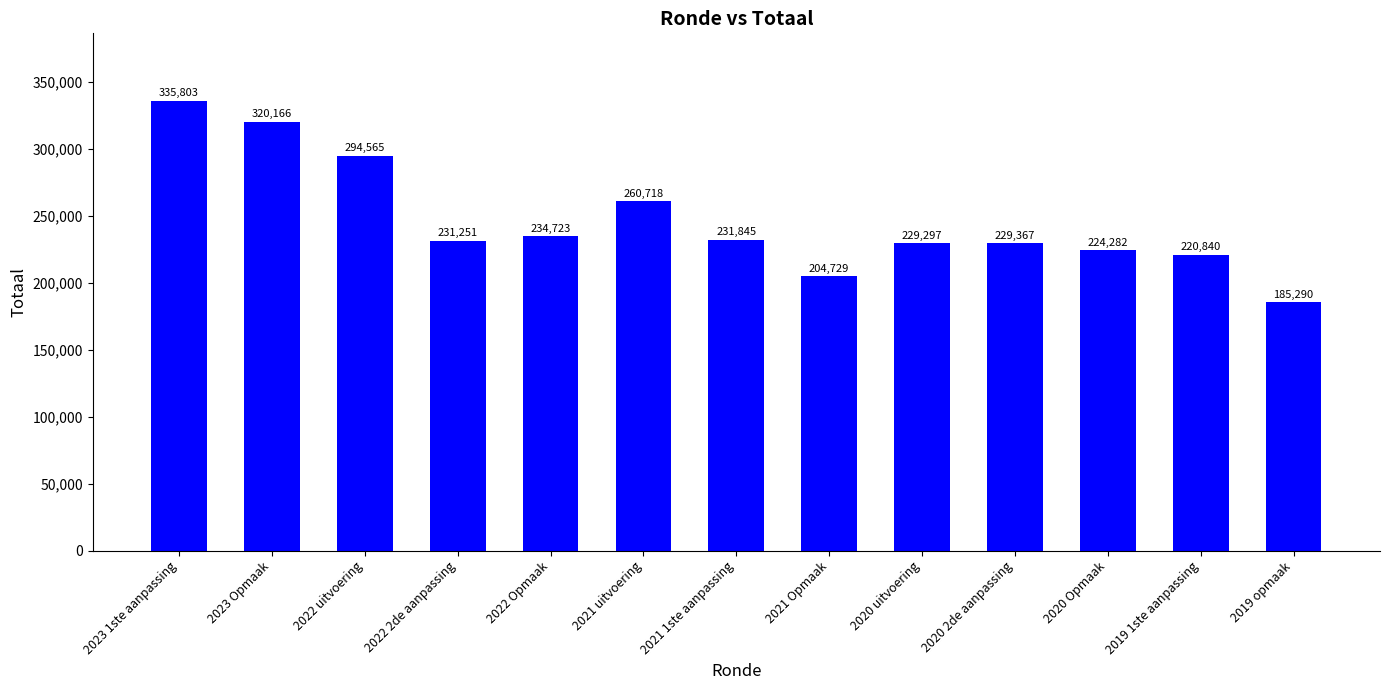

True or false: the data shows 335803 at 2023 1ste aanpassing.

True